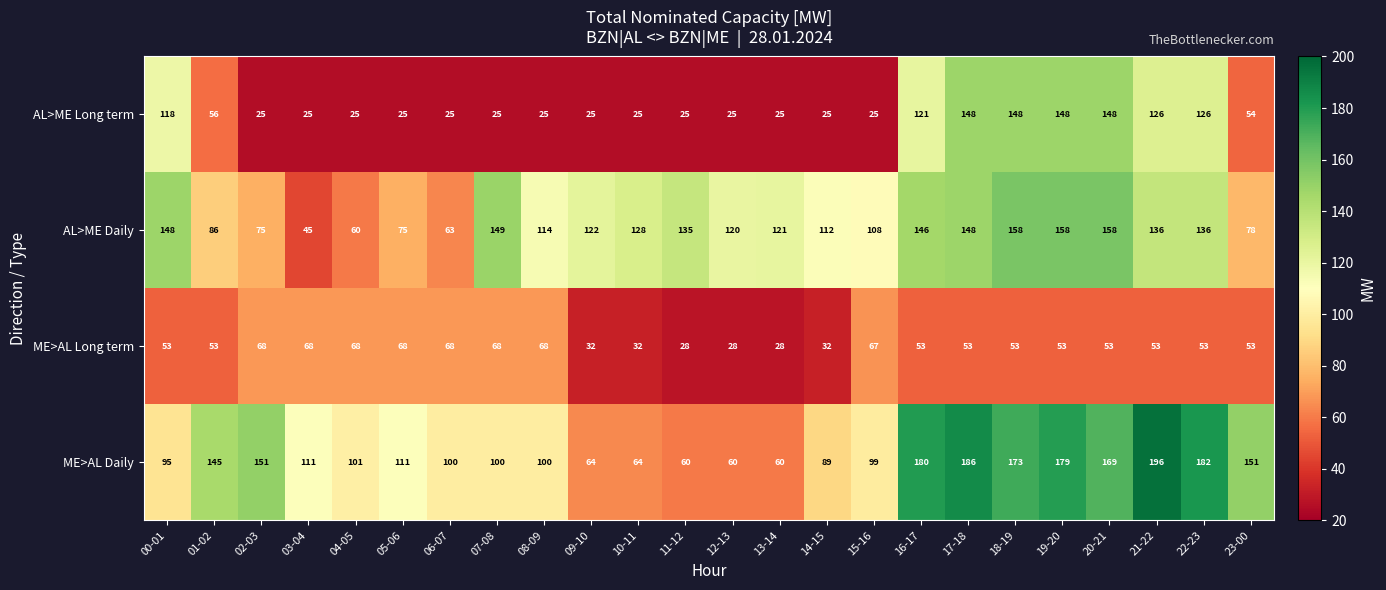

What is the average value of the AL>ME Long term series?

64